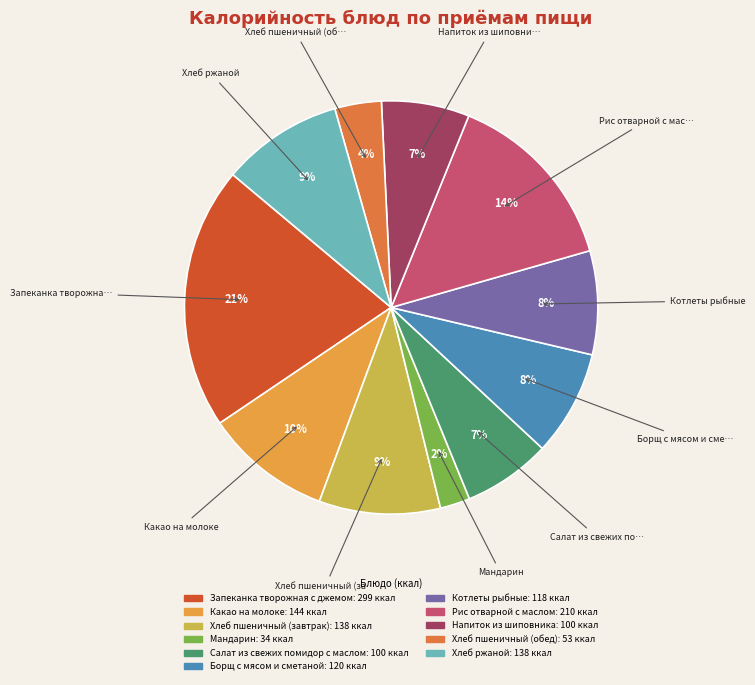

Between Какао на молоке and Хлеб пшеничный (обед), which is larger?

Какао на молоке